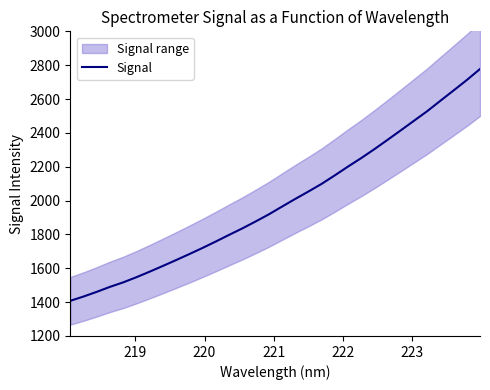

What is the greatest value displayed?

2777.4